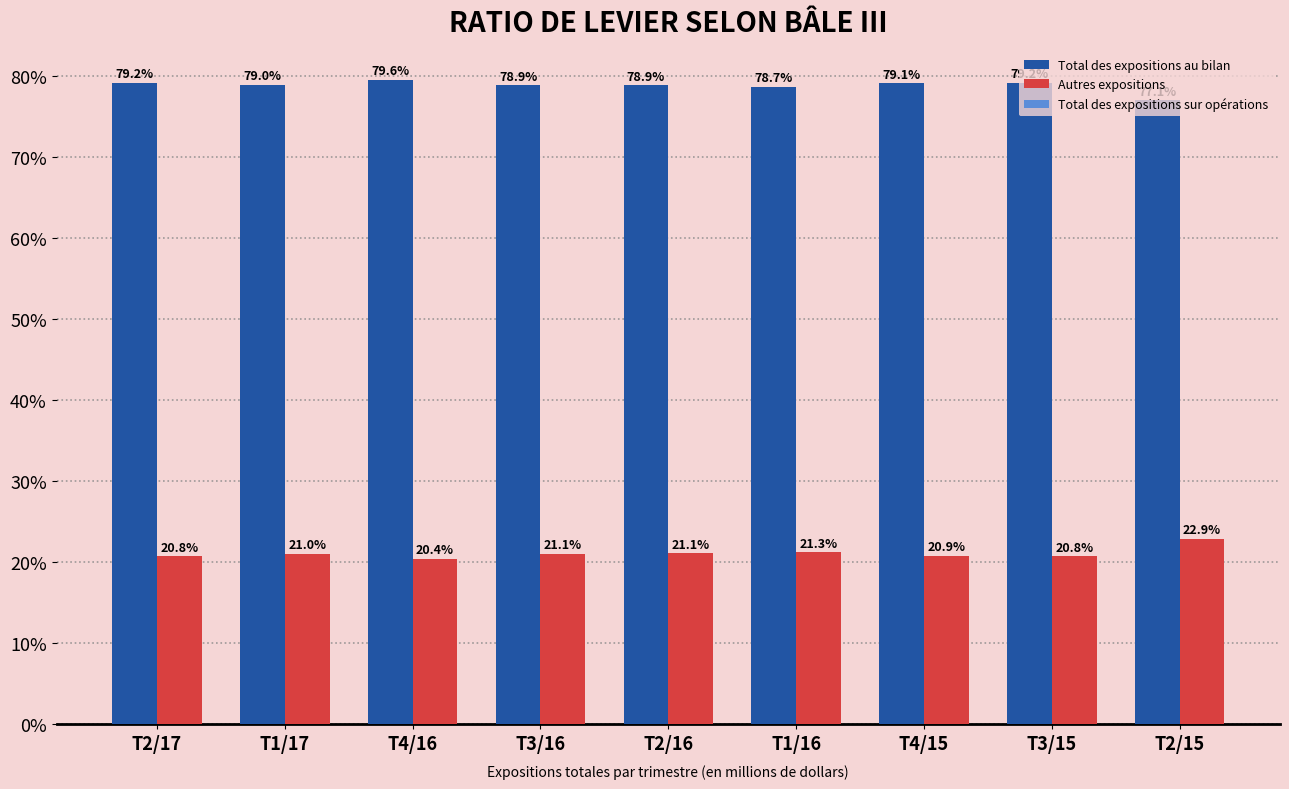

At which label does Total des expositions sur opérations reach its minimum?

T4/16